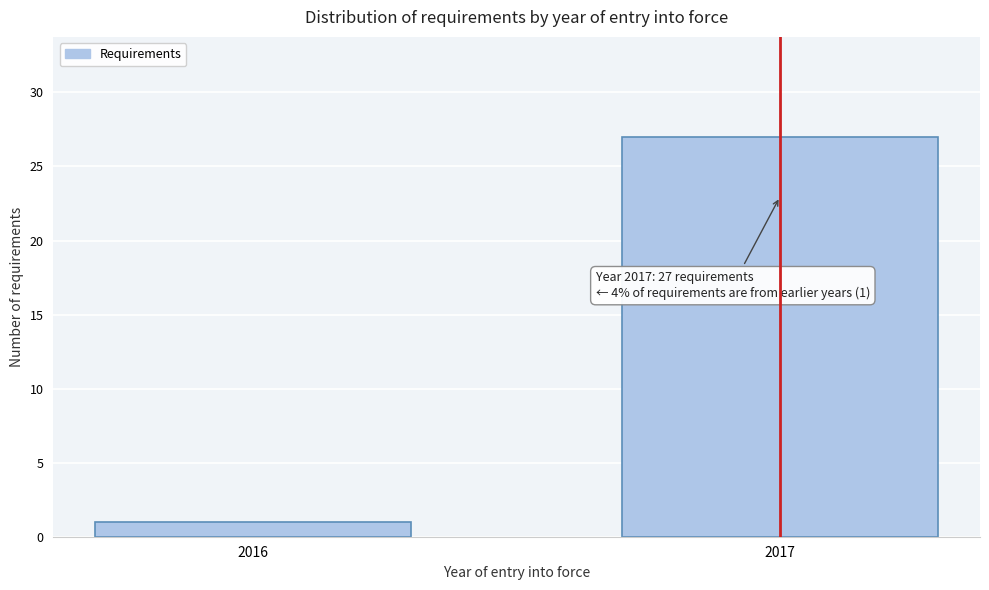

Reading left to right, extract all data points from this chart.

1	27